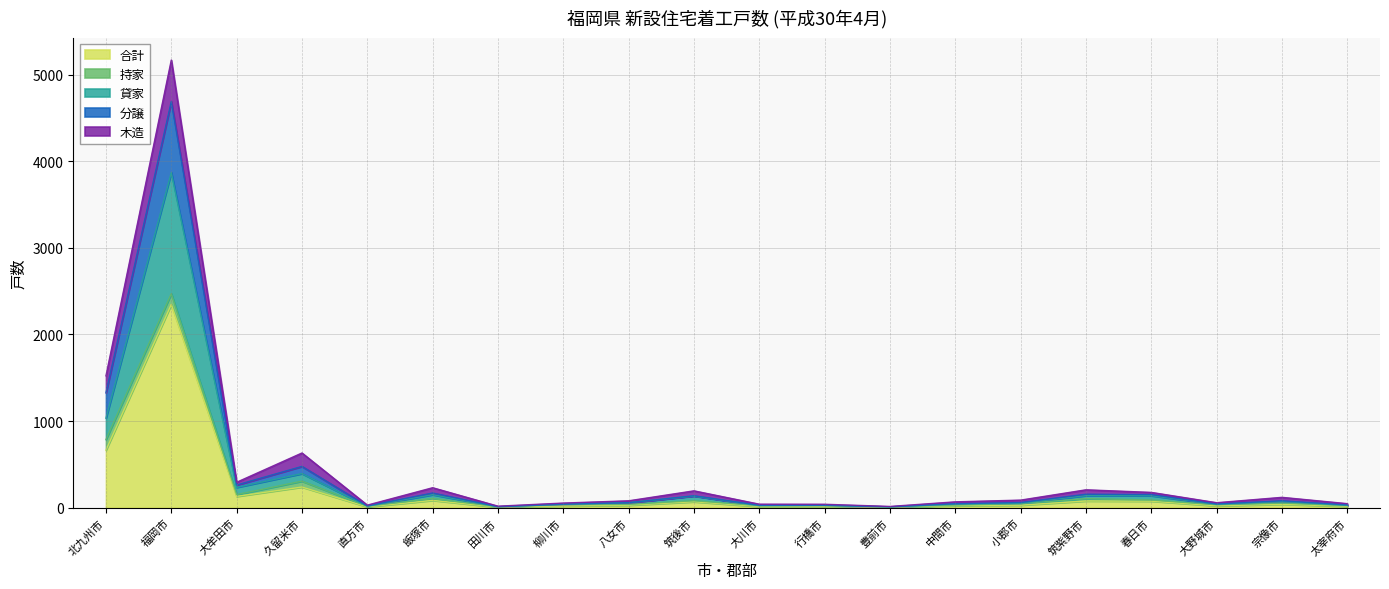

What is the minimum value for 分譲?

10